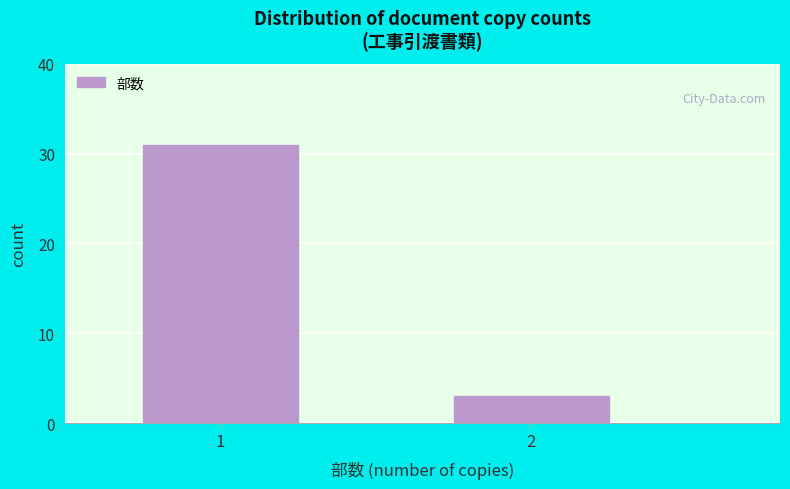

Reading left to right, list all the values displayed in this chart.

31	3